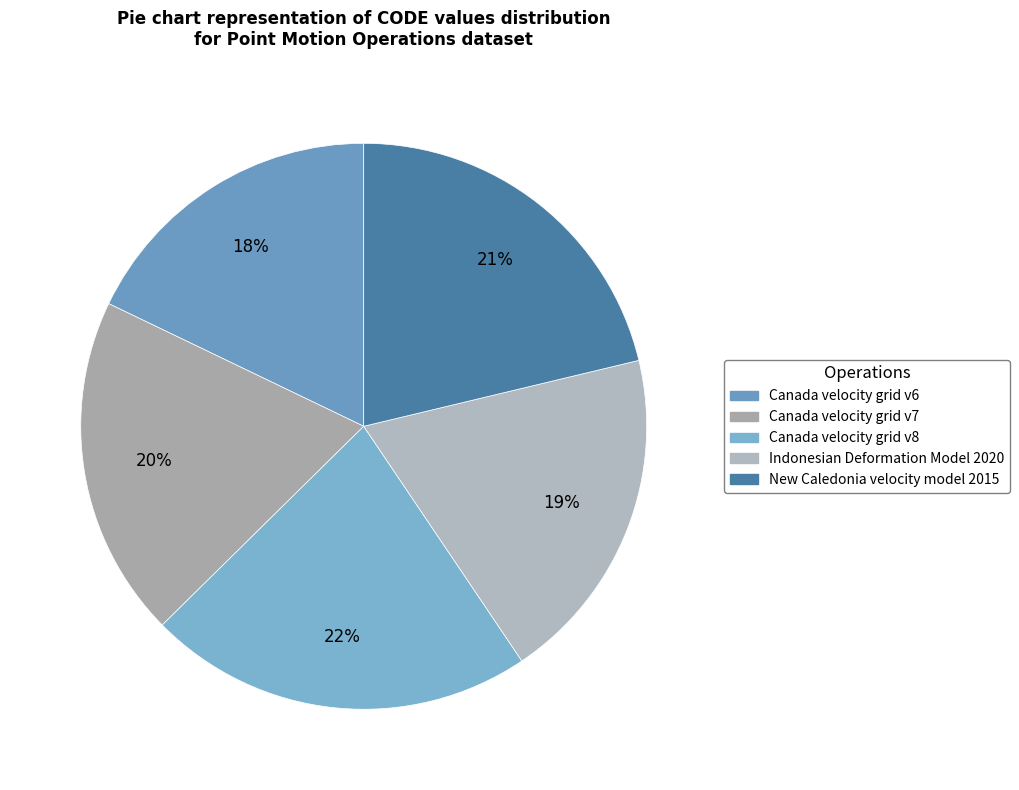

Count the number of slices in the pie.

5